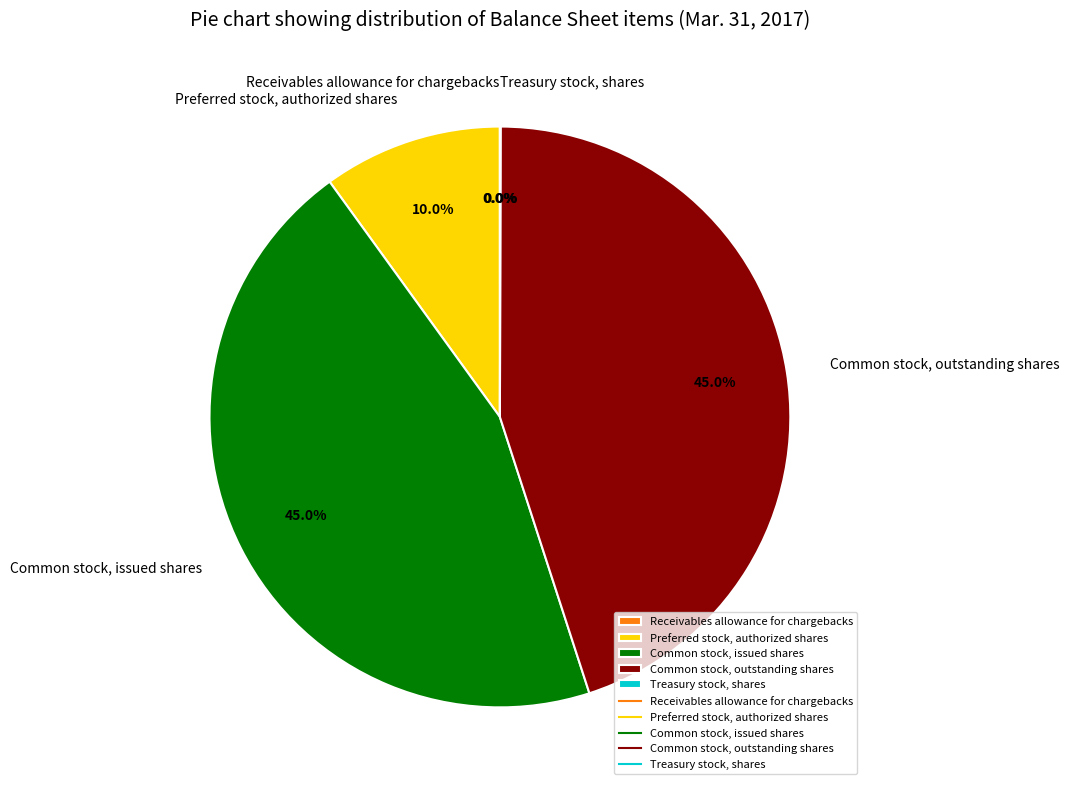

What portion of the pie excludes Common stock, outstanding shares?

55.0%